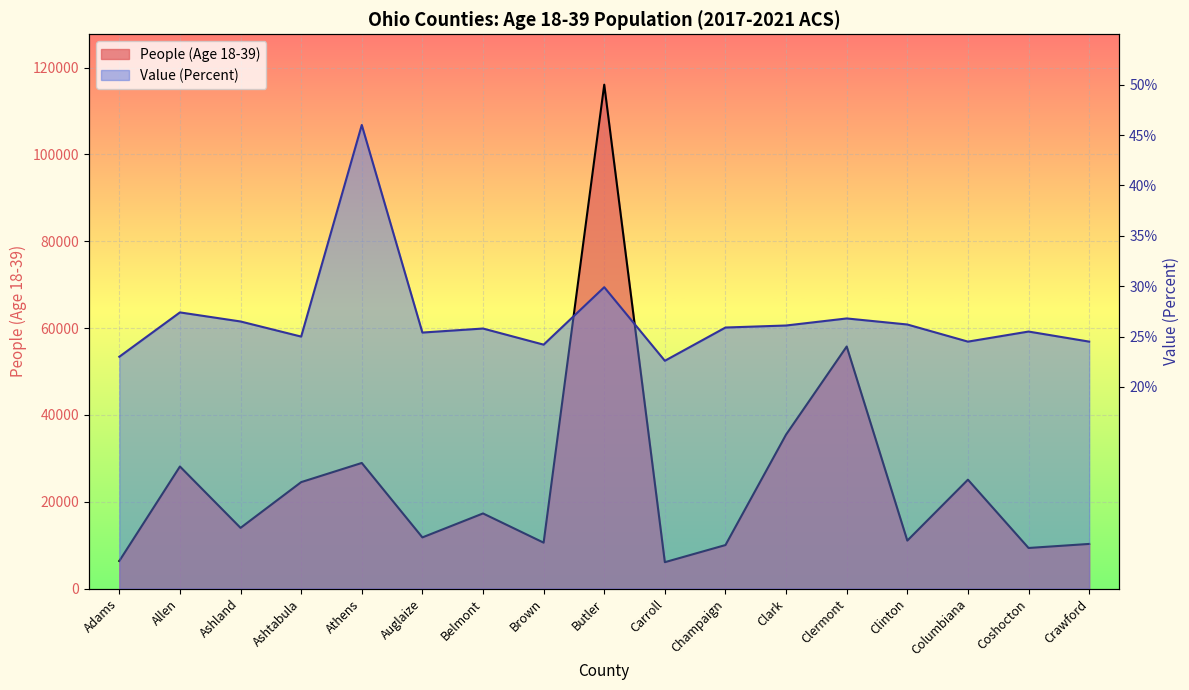

Is it true that People (Age 18-39) equals 48698.4 at Allen?

False